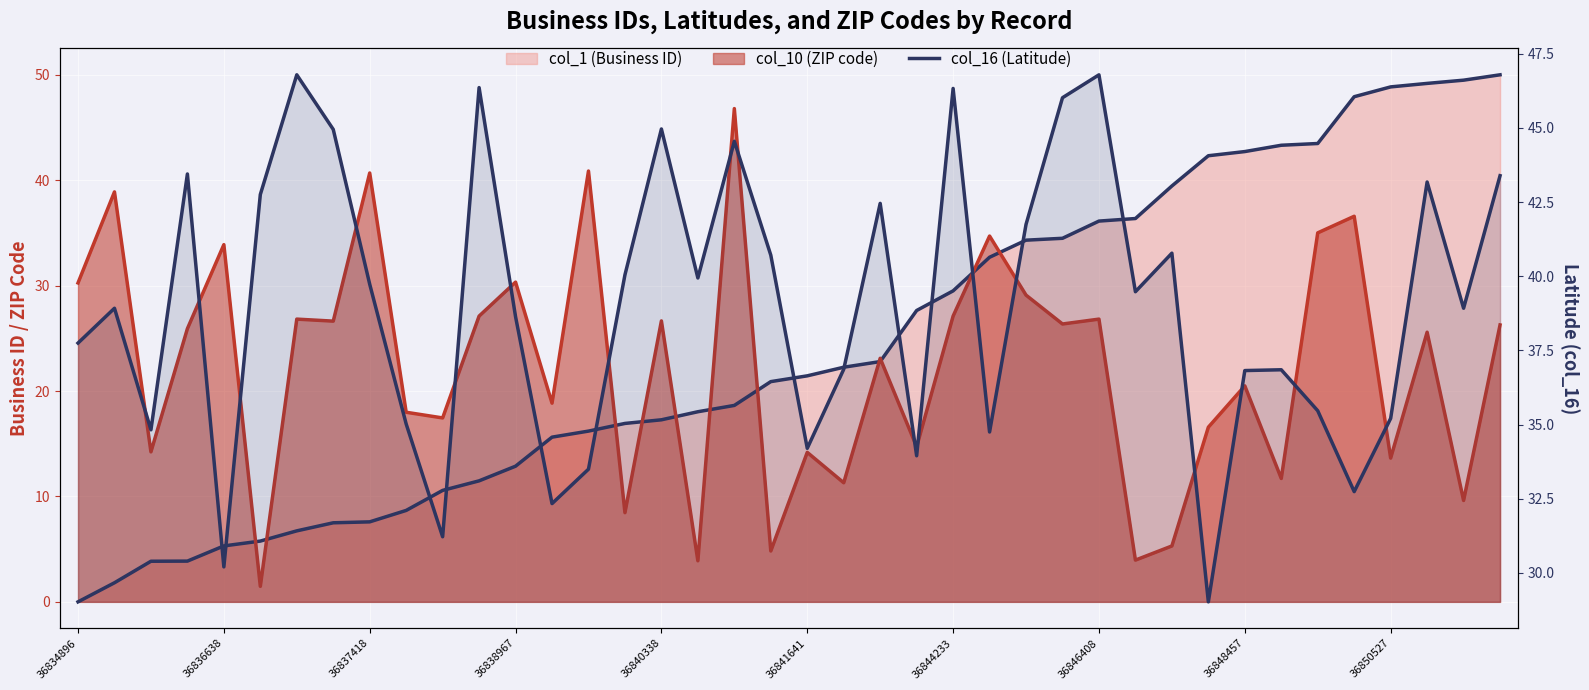

The chart shows a value of 45.0 at 36840338. True or false?

True